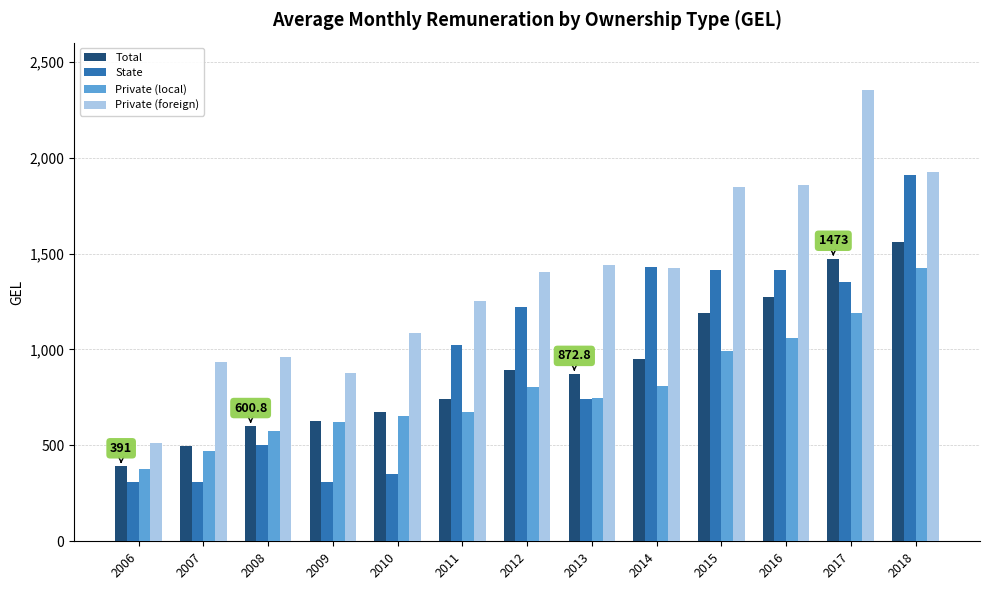

At 2008, list the series in order from smallest to largest.

State, Private (local), Total, Private (foreign)